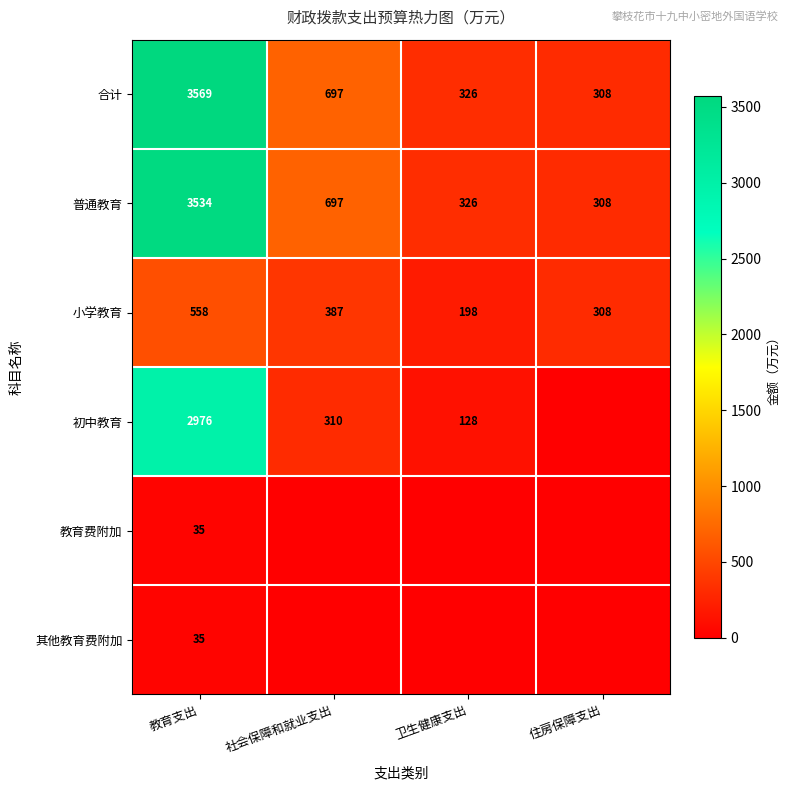

What is the spread (max minus min) of values at 住房保障支出?

308